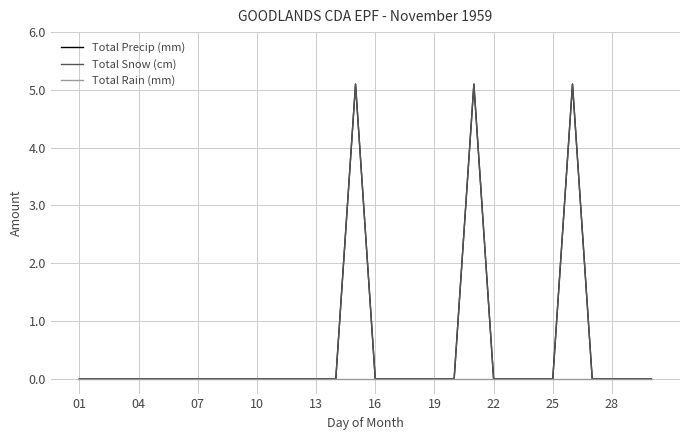

Reading left to right, list all the values displayed in this chart.

Total Precip (mm): 0.0	0.0	0.0	0.0	0.0	0.0	0.0	0.0	0.0	0.0	0.0	0.0	0.0	0.0	5.1	0.0	0.0	0.0	0.0	0.0	5.1	0.0	0.0	0.0	0.0	5.1	0.0	0.0	0.0	0.0
Total Snow (cm): 0.0	0.0	0.0	0.0	0.0	0.0	0.0	0.0	0.0	0.0	0.0	0.0	0.0	0.0	5.1	0.0	0.0	0.0	0.0	0.0	5.1	0.0	0.0	0.0	0.0	5.1	0.0	0.0	0.0	0.0
Total Rain (mm): 0.0	0.0	0.0	0.0	0.0	0.0	0.0	0.0	0.0	0.0	0.0	0.0	0.0	0.0	0.0	0.0	0.0	0.0	0.0	0.0	0.0	0.0	0.0	0.0	0.0	0.0	0.0	0.0	0.0	0.0